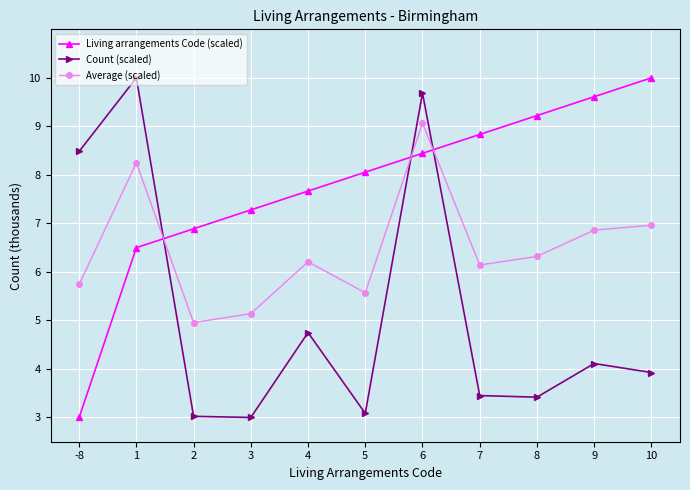

The value of Count (scaled) at 3 is 3.0. True or false?

True